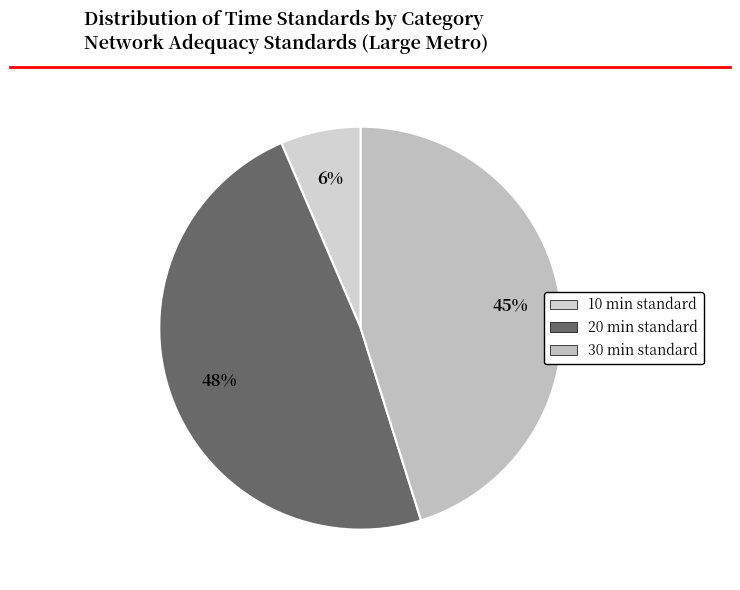

How many segments does this pie chart have?

3